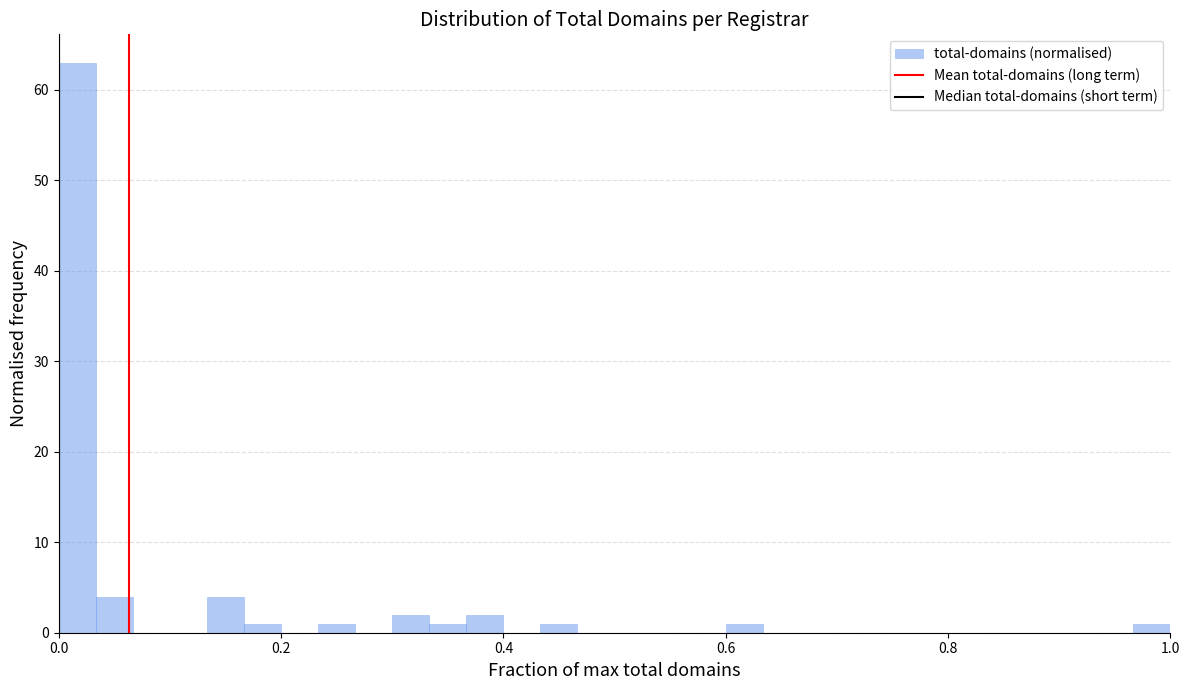

Around what value on the x-axis is the tallest bar? Give the approximate position of its centre, as read against the axis.

0.02